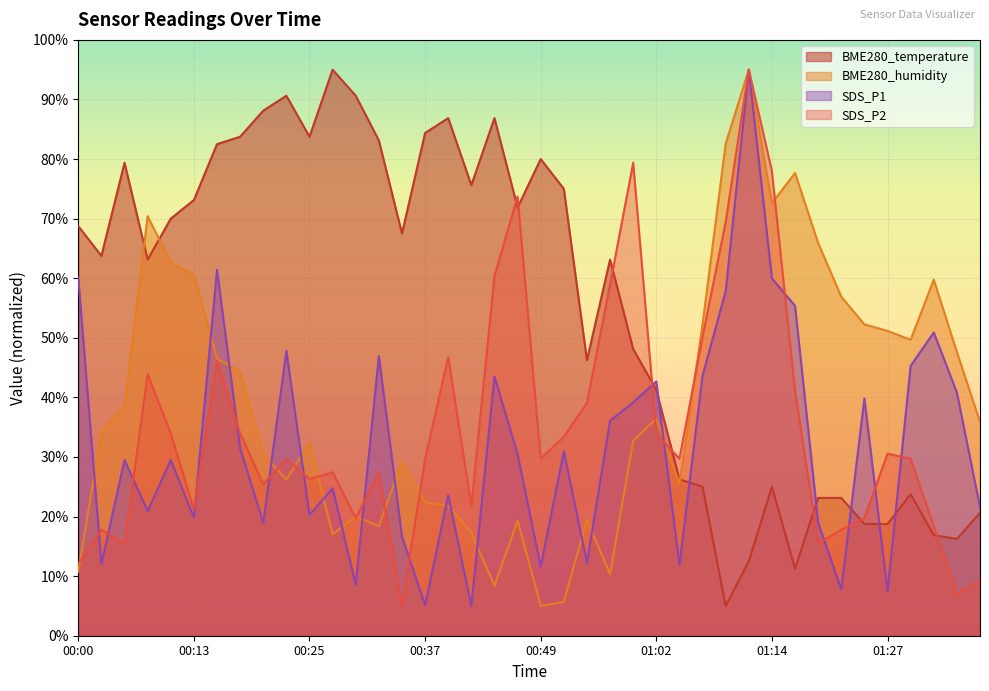

What is the sum of the BME280_humidity values at 01:19 and 01:17?

143.6